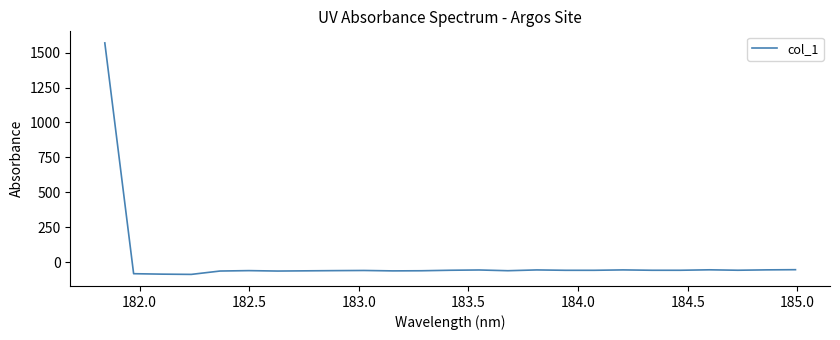

What is the smallest value displayed?

-87.4